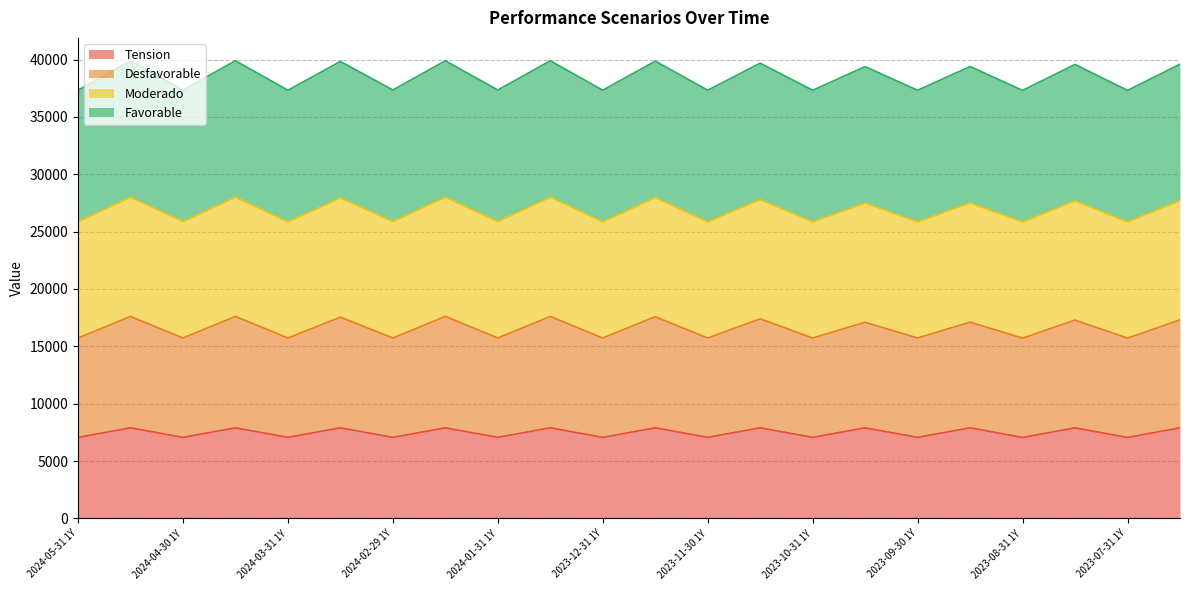

What is the total value across all series at 2024-03-31 1Y?

37320